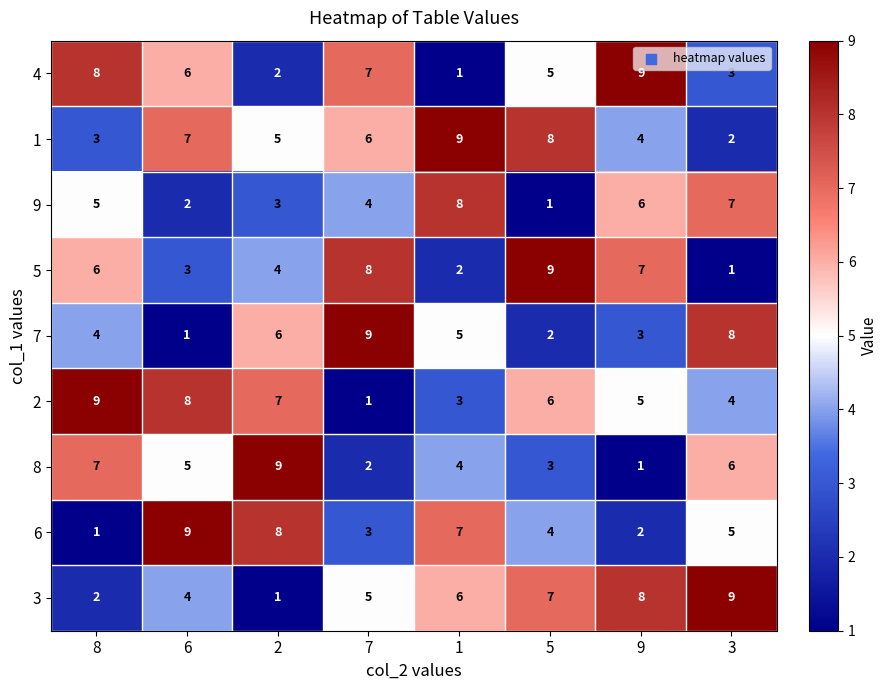

Which series changed the most between 8 and 6?

6